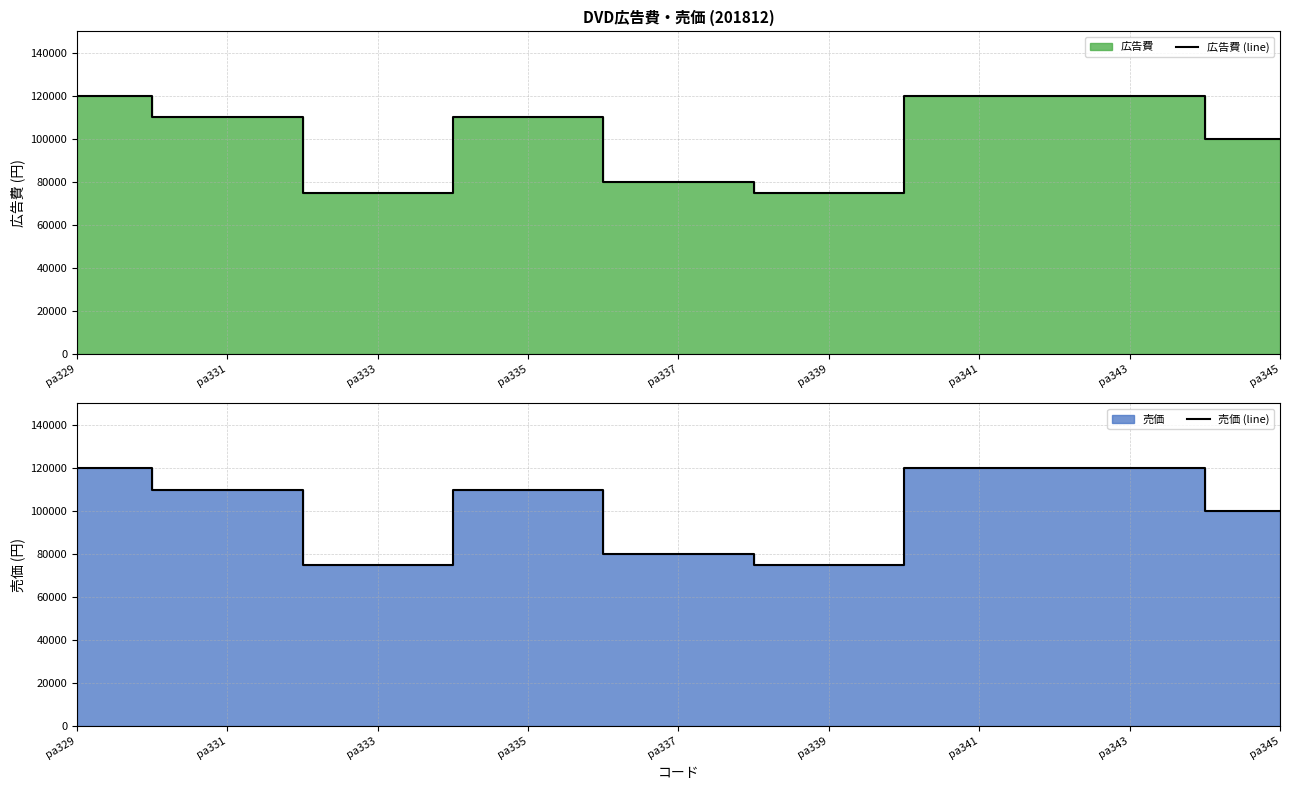

Rank the categories by 広告費 (line) value from highest to lowest.

pa329, pa341, pa343, pa331, pa335, pa345, pa337, pa333, pa339